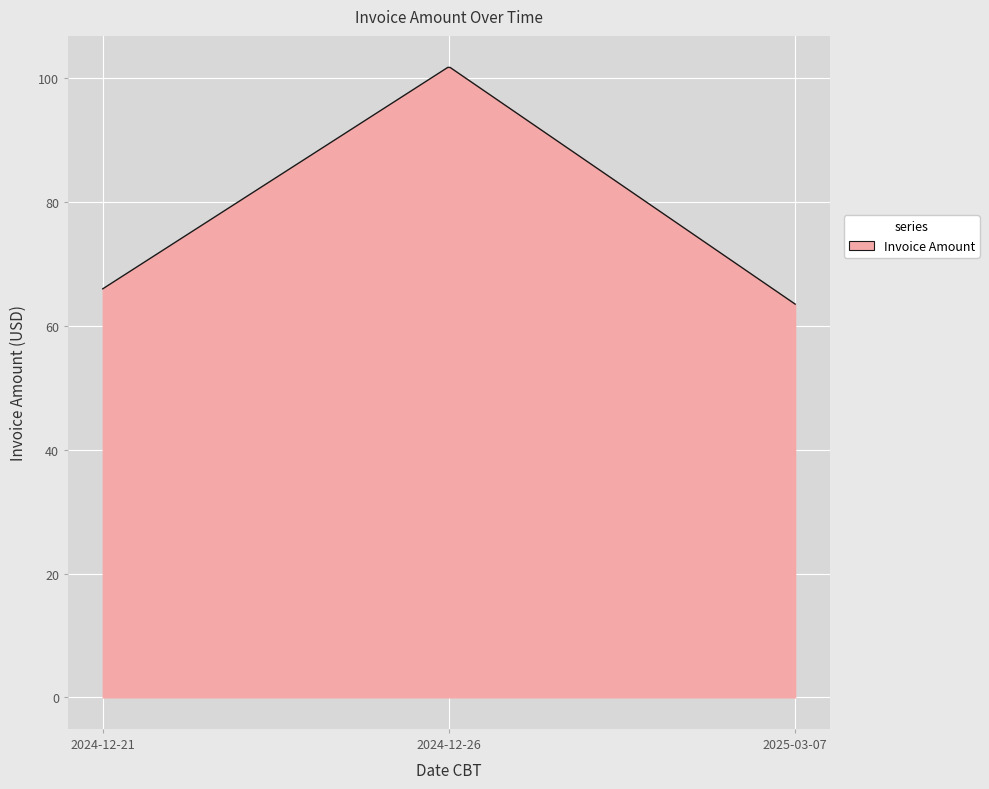

What is the average value?

83.3